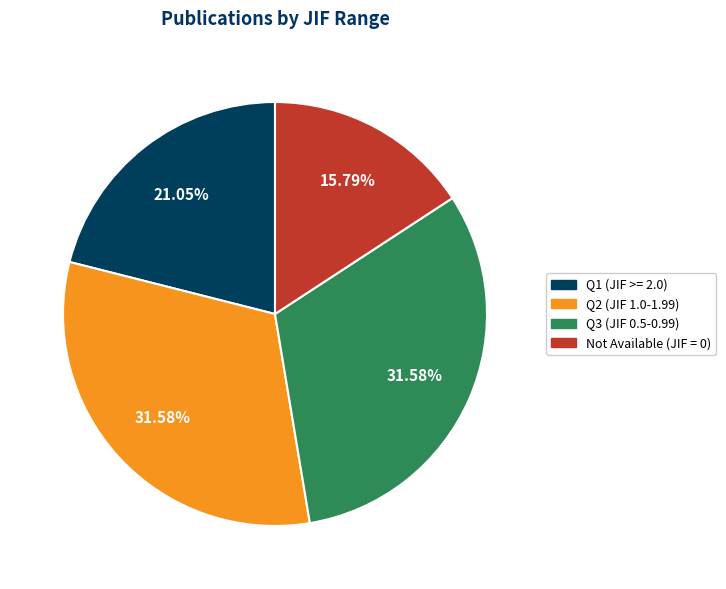

Count the number of slices in the pie.

4